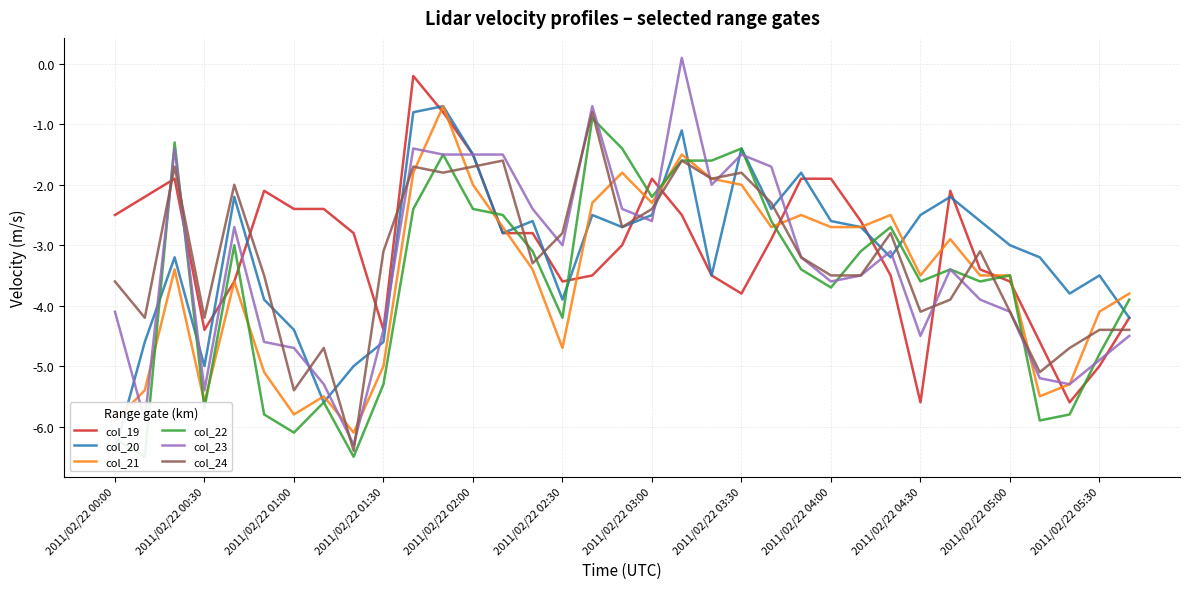

What is the lowest value of the col_20 series?

-6.4